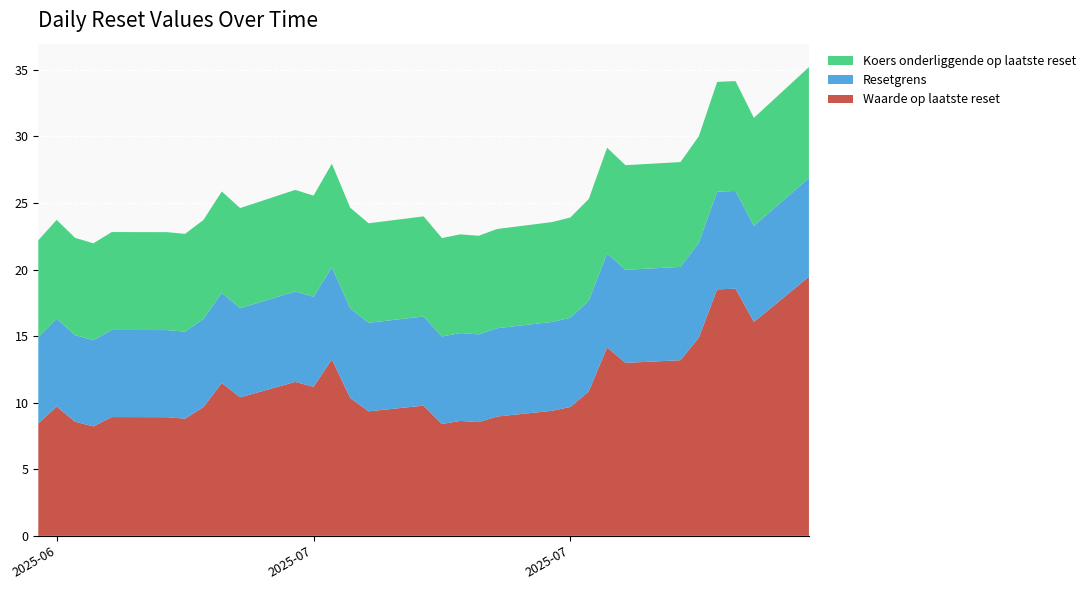

Reading left to right, list all the values displayed in this chart.

Waarde op laatste reset: 2025-08-04=19.5	2025-08-01=16.1	2025-07-31=18.6	2025-07-30=18.5	2025-07-29=14.9	2025-07-28=13.2	2025-07-25=13.0	2025-07-24=14.2	2025-07-23=10.8	2025-07-22=9.7	2025-07-21=9.4	2025-07-18=9.0	2025-07-17=8.5	2025-07-16=8.6	2025-07-15=8.4	2025-07-14=9.8	2025-07-11=9.3	2025-07-10=10.3	2025-07-09=13.2	2025-07-08=11.2	2025-07-07=11.6	2025-07-04=10.4	2025-07-03=11.5	2025-07-02=9.7	2025-07-01=8.8	2025-06-30=8.9	2025-06-27=8.9	2025-06-26=8.2	2025-06-25=8.6	2025-06-24=9.7	2025-06-23=8.4
Resetgrens: 2025-08-04=7.4	2025-08-01=7.2	2025-07-31=7.3	2025-07-30=7.3	2025-07-29=7.1	2025-07-28=7.0	2025-07-25=7.0	2025-07-24=7.1	2025-07-23=6.8	2025-07-22=6.7	2025-07-21=6.7	2025-07-18=6.6	2025-07-17=6.6	2025-07-16=6.6	2025-07-15=6.6	2025-07-14=6.7	2025-07-11=6.7	2025-07-10=6.7	2025-07-09=6.9	2025-07-08=6.8	2025-07-07=6.8	2025-07-04=6.7	2025-07-03=6.8	2025-07-02=6.6	2025-07-01=6.5	2025-06-30=6.5	2025-06-27=6.5	2025-06-26=6.5	2025-06-25=6.5	2025-06-24=6.6	2025-06-23=6.5
Koers onderliggende op laatste reset: 2025-08-04=8.3	2025-08-01=8.1	2025-07-31=8.2	2025-07-30=8.2	2025-07-29=8.0	2025-07-28=7.9	2025-07-25=7.9	2025-07-24=7.9	2025-07-23=7.6	2025-07-22=7.5	2025-07-21=7.5	2025-07-18=7.5	2025-07-17=7.4	2025-07-16=7.4	2025-07-15=7.4	2025-07-14=7.5	2025-07-11=7.5	2025-07-10=7.6	2025-07-09=7.8	2025-07-08=7.6	2025-07-07=7.6	2025-07-04=7.5	2025-07-03=7.6	2025-07-02=7.4	2025-07-01=7.3	2025-06-30=7.4	2025-06-27=7.4	2025-06-26=7.3	2025-06-25=7.3	2025-06-24=7.4	2025-06-23=7.3